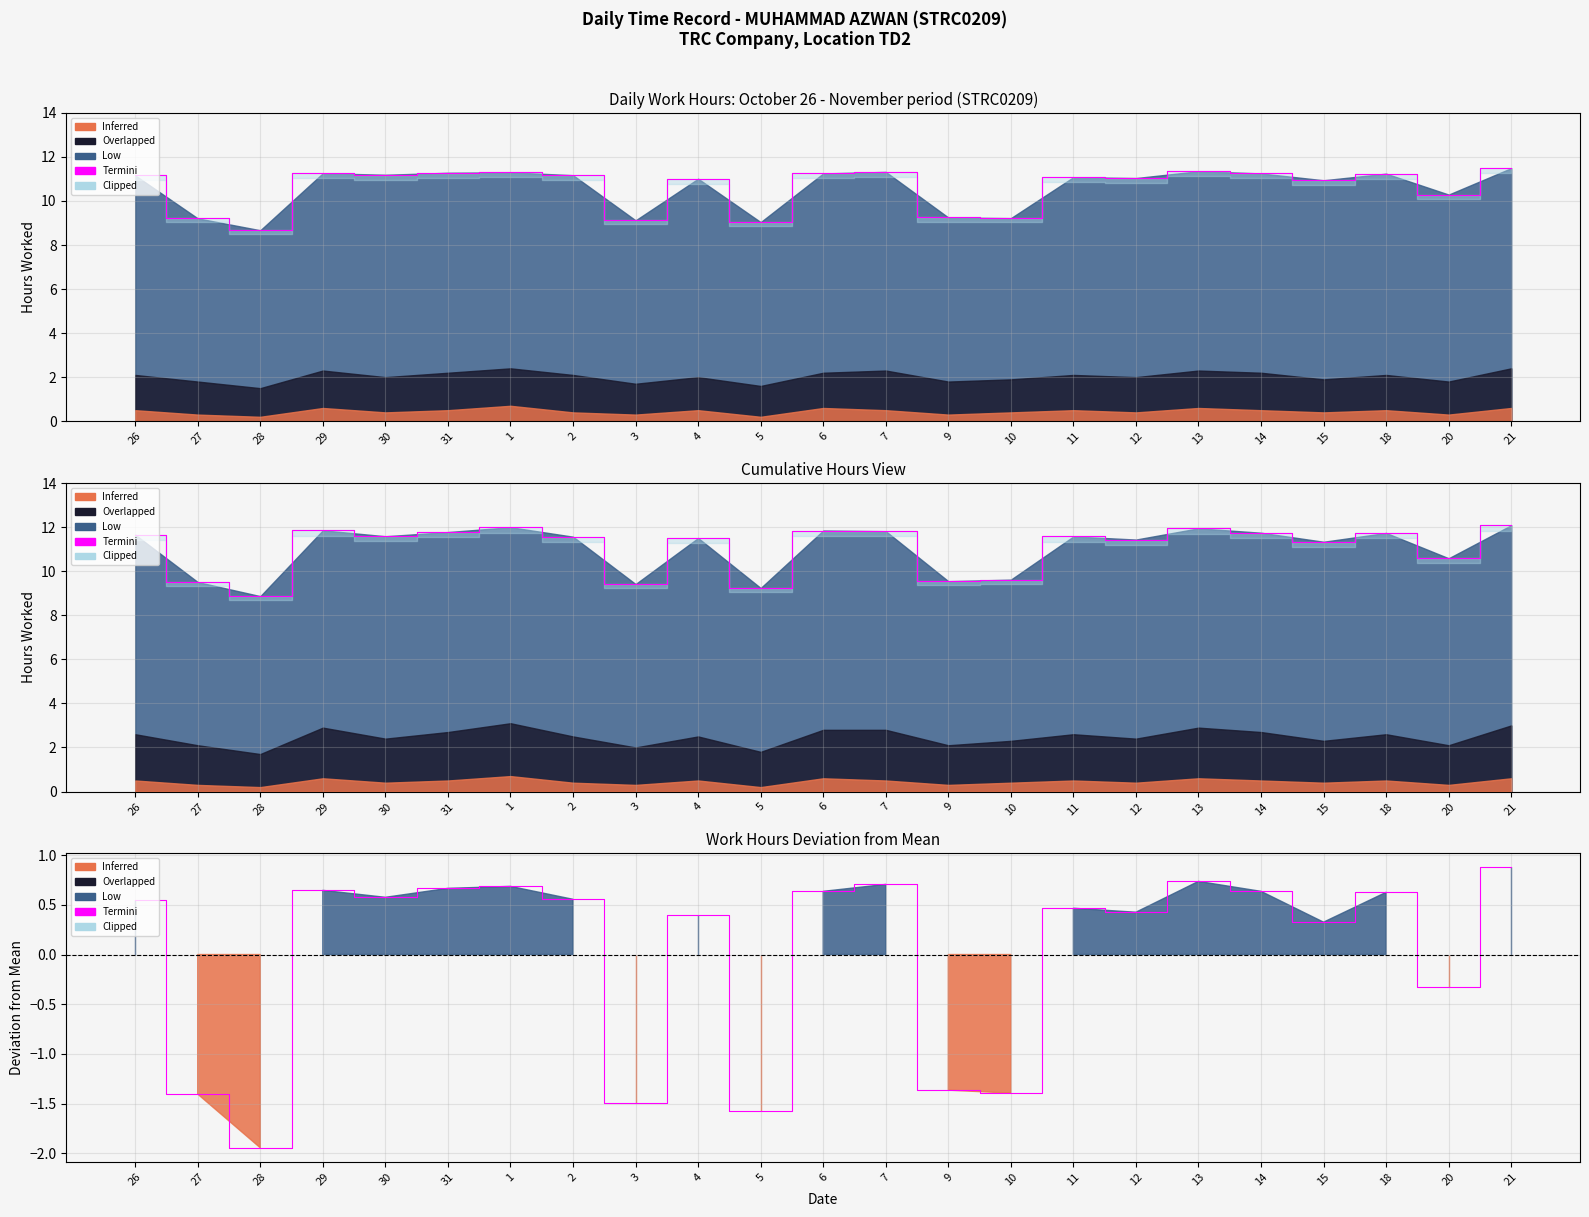

True or false: the data shows 0.6 at 29.

True